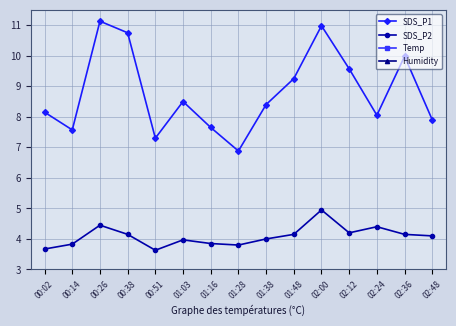

List the series in order of their peak value, lowest first.

SDS_P2, SDS_P1, Temp, Humidity